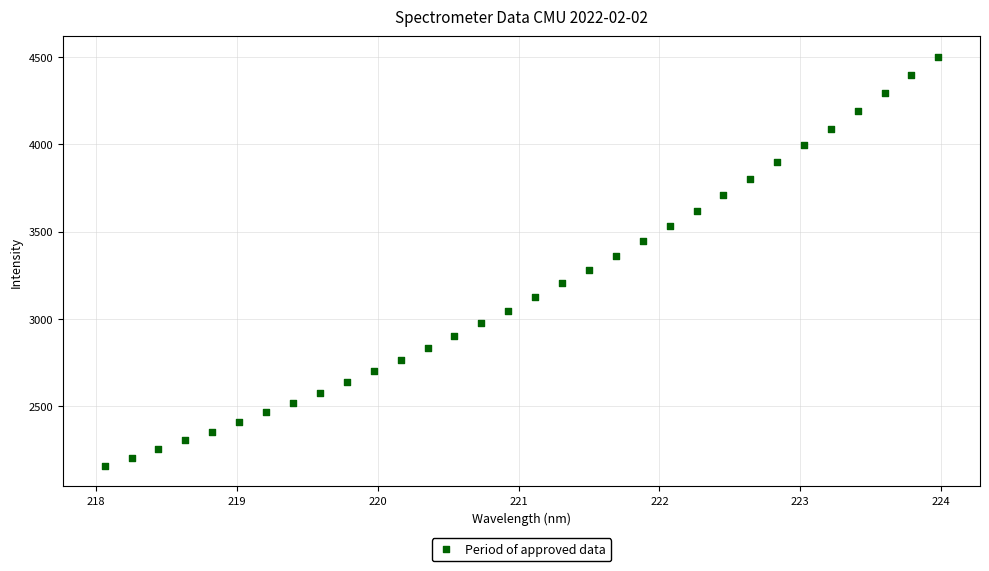

What is the range of X values (max minus min)?

5.9